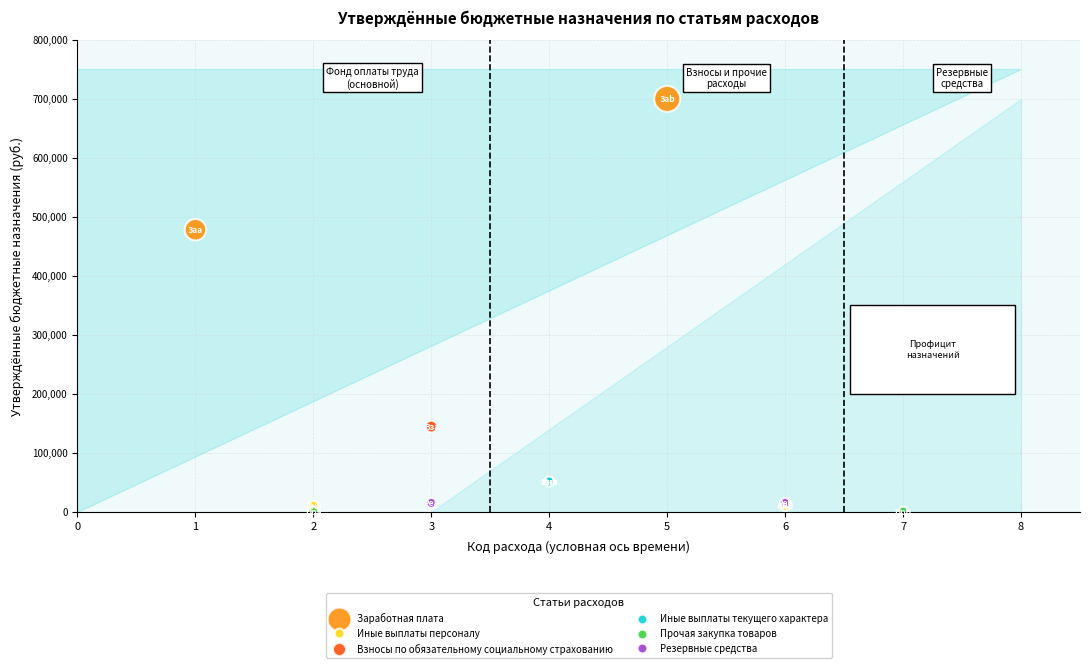

Which series reaches the maximum Y coordinate?

Заработная плата